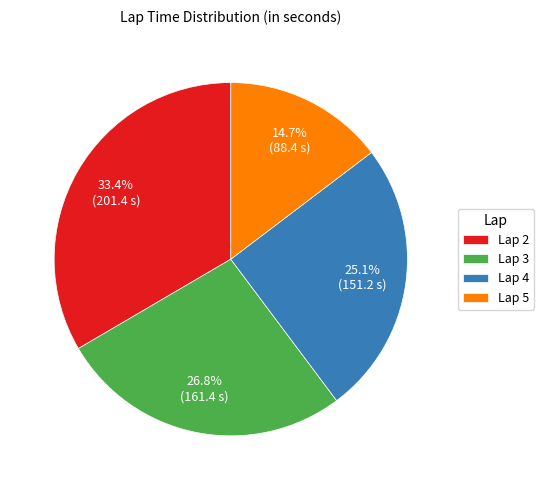

Combined, what portion of the pie is Lap 3 and Lap 2?

60.2%